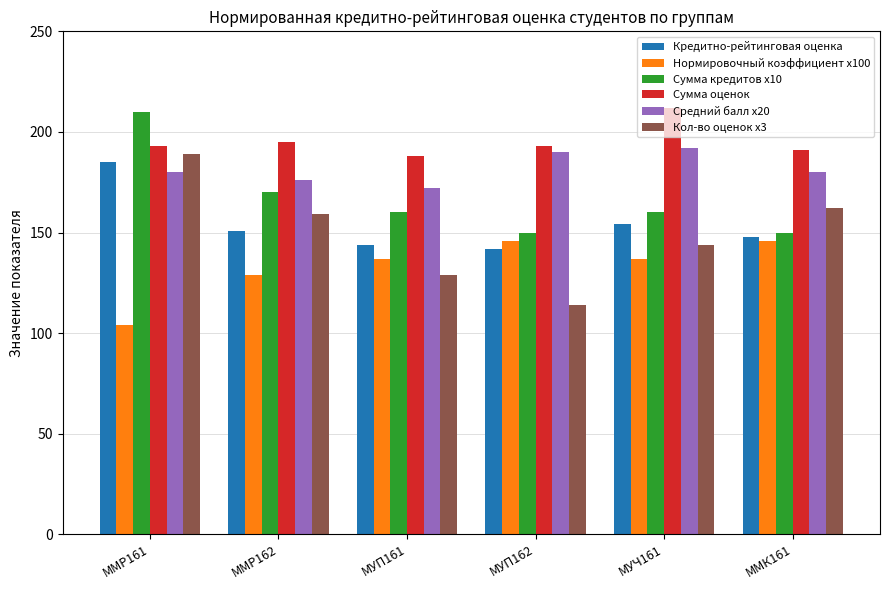

Rank the series at МУЧ161 from highest to lowest value.

Сумма оценок, Средний балл x20, Сумма кредитов x10, Кредитно-рейтинговая оценка, Кол-во оценок x3, Нормировочный коэффициент x100